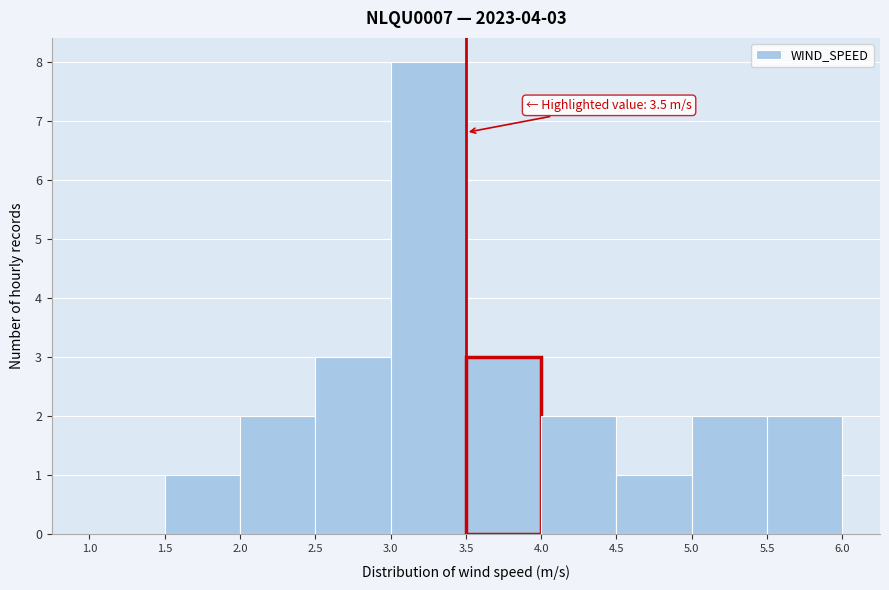

Over which range of the x-axis is the bar tallest?

3.0 to 3.5